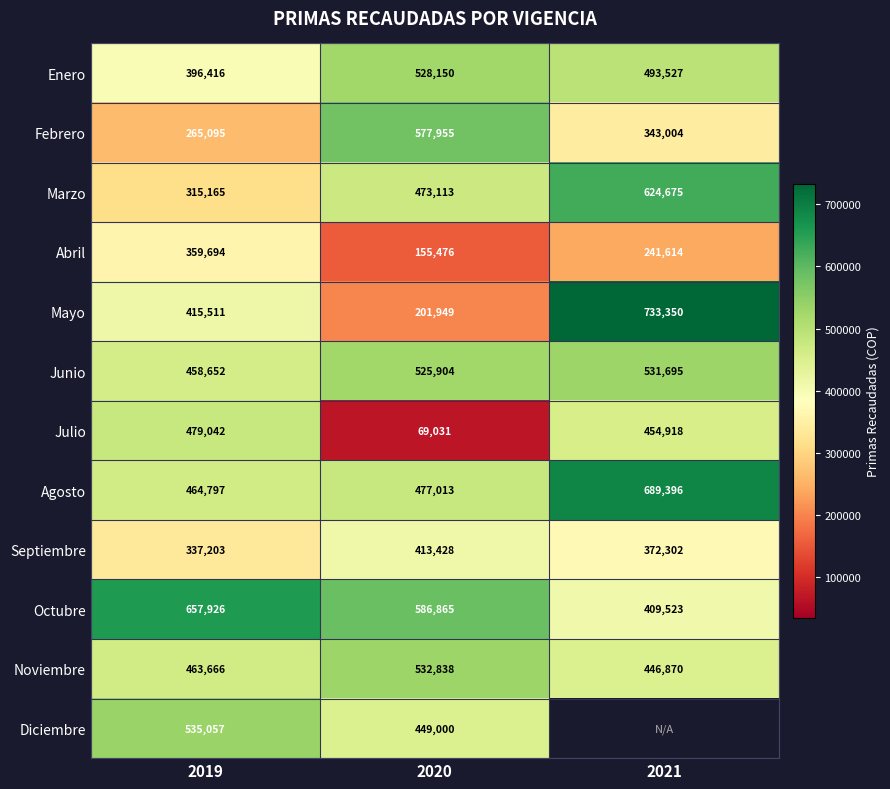

What is the sum of all Enero values?

1418093